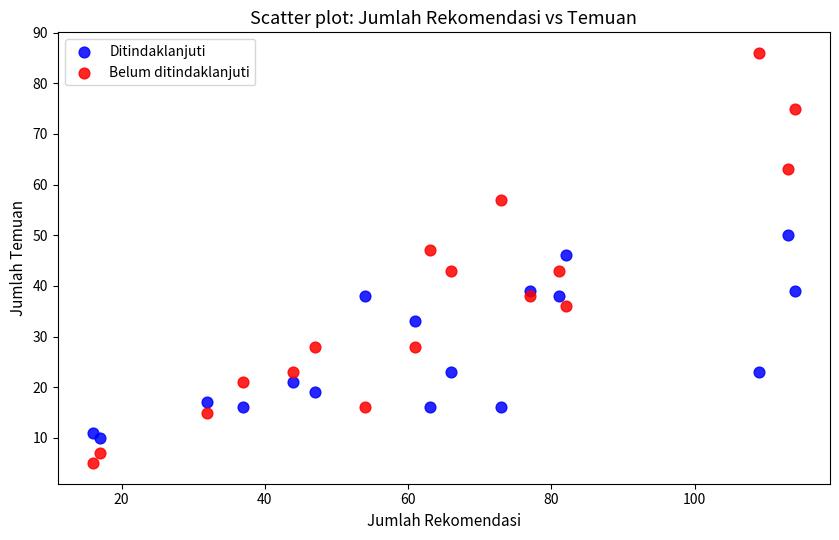

Which series reaches the minimum Y coordinate?

Belum ditindaklanjuti